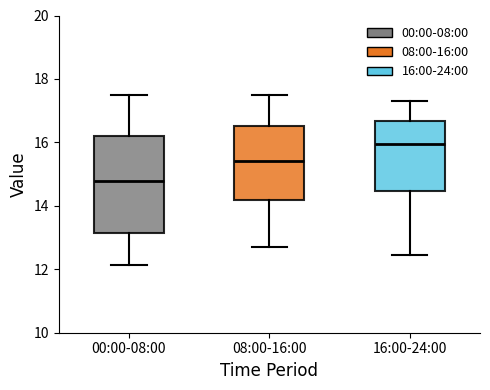

Reading left to right, transcribe this box plot: for each box, give where its median line is, the range the box spans, and where its two whiskers end, as read against the y-axis. The values are not printed on the chart, so give them approximately, as read against the axis.

00:00-08:00: median 14.8, box 13.2 to 16.2, whiskers 12.2 to 17.6
08:00-16:00: median 15.4, box 14.2 to 16.6, whiskers 12.8 to 17.6
16:00-24:00: median 16.0, box 14.4 to 16.6, whiskers 12.4 to 17.4